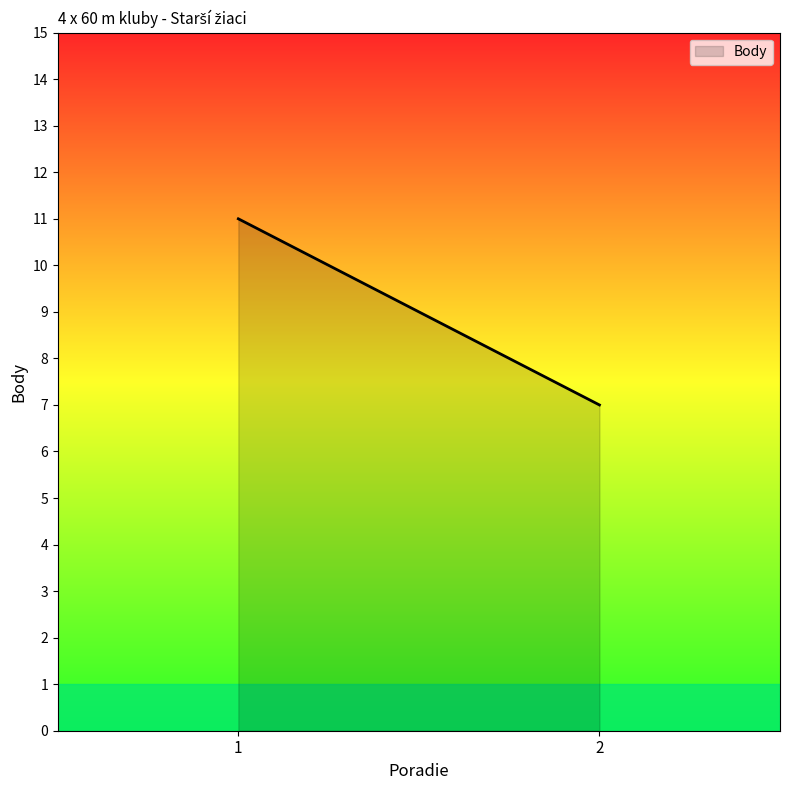

At which category does the chart reach its minimum across all series?

2